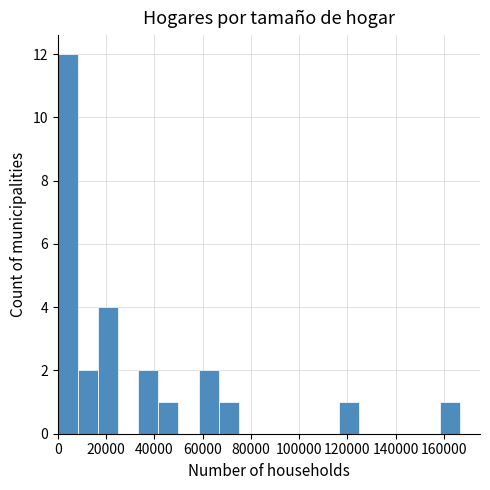

How tall is the bar that spans 8000 to 16000 on the x-axis? Neither the bar edges nor the heights are printed on the chart, so give them approximately, as read against the axes.

2